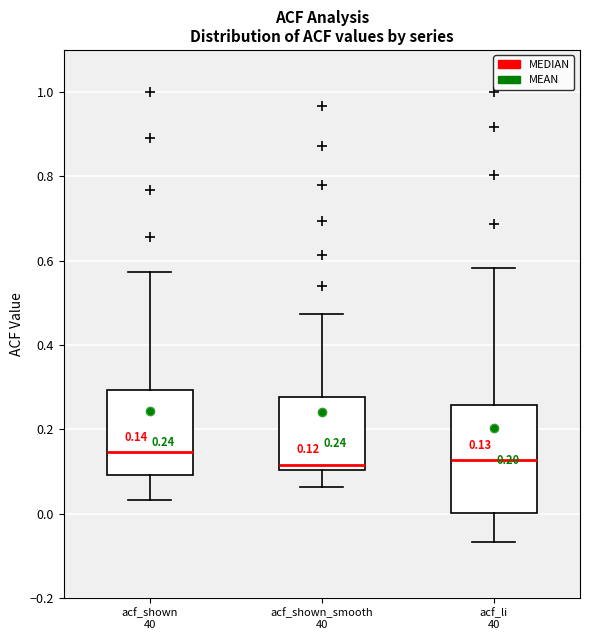

Comparing the boxes themselves (not the whiskers), which one is the tallest?

acf_li 40